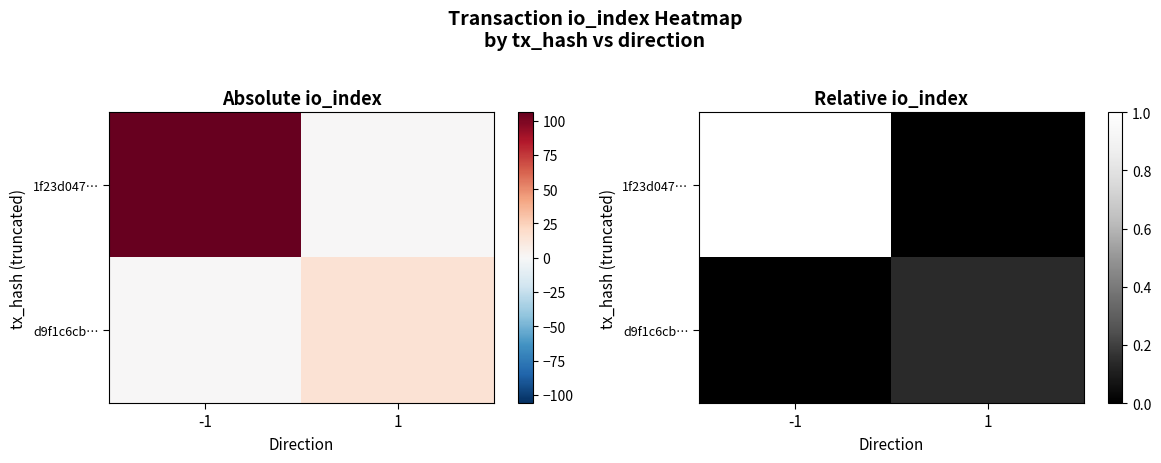

What is the difference between the d9f1c6cb… values at -1 and 1?

0.1